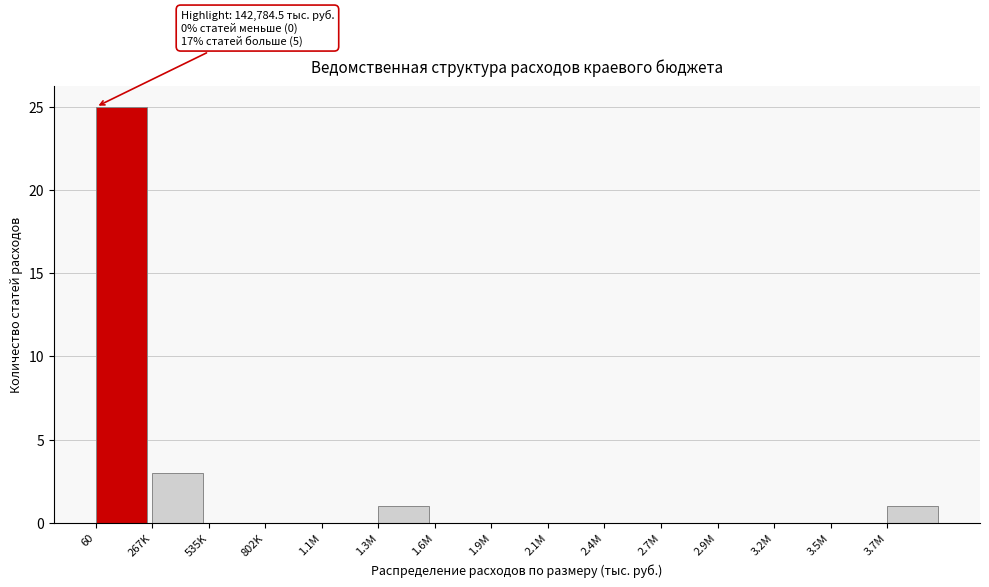

Reading left to right, transcribe all the data shown in this chart.

60=25	267K=3	535K=0	802K=0	1.1M=0	1.3M=1	1.6M=0	1.9M=0	2.1M=0	2.4M=0	2.7M=0	2.9M=0	3.2M=0	3.5M=0	3.7M=1